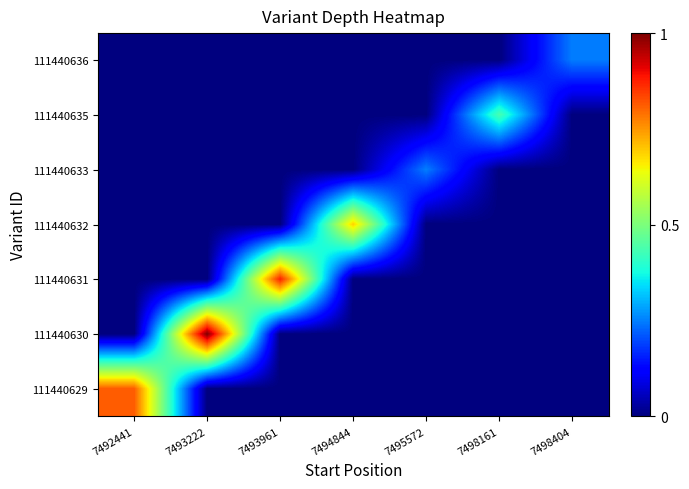

Reading right to left, extract all data points from this chart.

111440629: 7498404=0.0	7498161=0.0	7495572=0.0	7494844=0.0	7493961=0.0	7493222=0.0	7492441=0.8
111440630: 7498404=0.0	7498161=0.0	7495572=0.0	7494844=0.0	7493961=0.0	7493222=1.0	7492441=0.0
111440631: 7498404=0.0	7498161=0.0	7495572=0.0	7494844=0.0	7493961=0.9	7493222=0.0	7492441=0.0
111440632: 7498404=0.0	7498161=0.0	7495572=0.0	7494844=0.7	7493961=0.0	7493222=0.0	7492441=0.0
111440633: 7498404=0.0	7498161=0.0	7495572=0.2	7494844=0.0	7493961=0.0	7493222=0.0	7492441=0.0
111440635: 7498404=0.0	7498161=0.4	7495572=0.0	7494844=0.0	7493961=0.0	7493222=0.0	7492441=0.0
111440636: 7498404=0.2	7498161=0.0	7495572=0.0	7494844=0.0	7493961=0.0	7493222=0.0	7492441=0.0